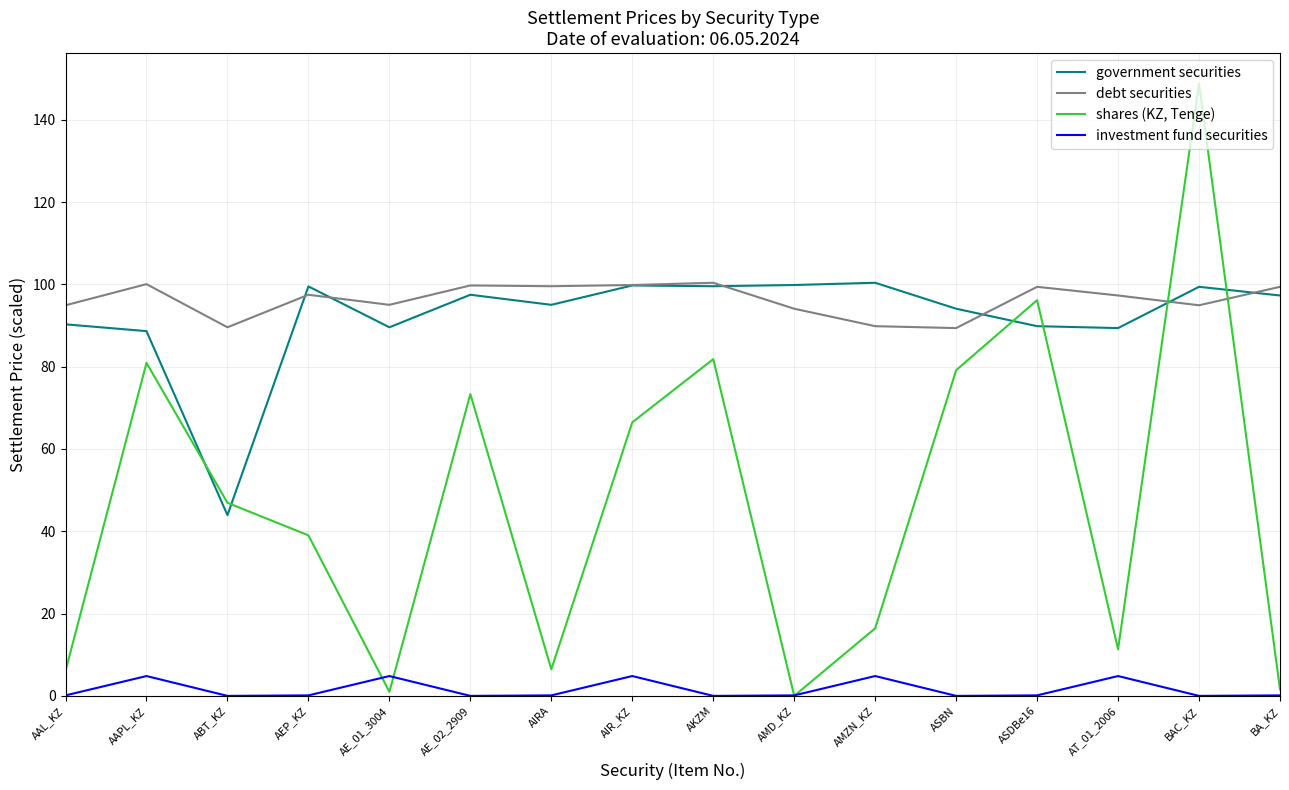

Between AKZM and AMD_KZ, which series saw the biggest shift?

shares (KZ, Tenge)